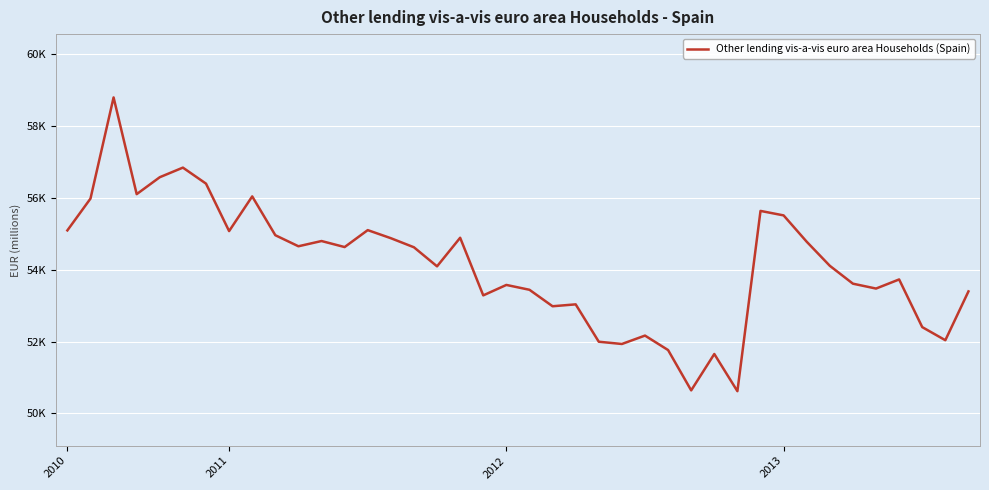

Which category has the lowest value across all series?

29